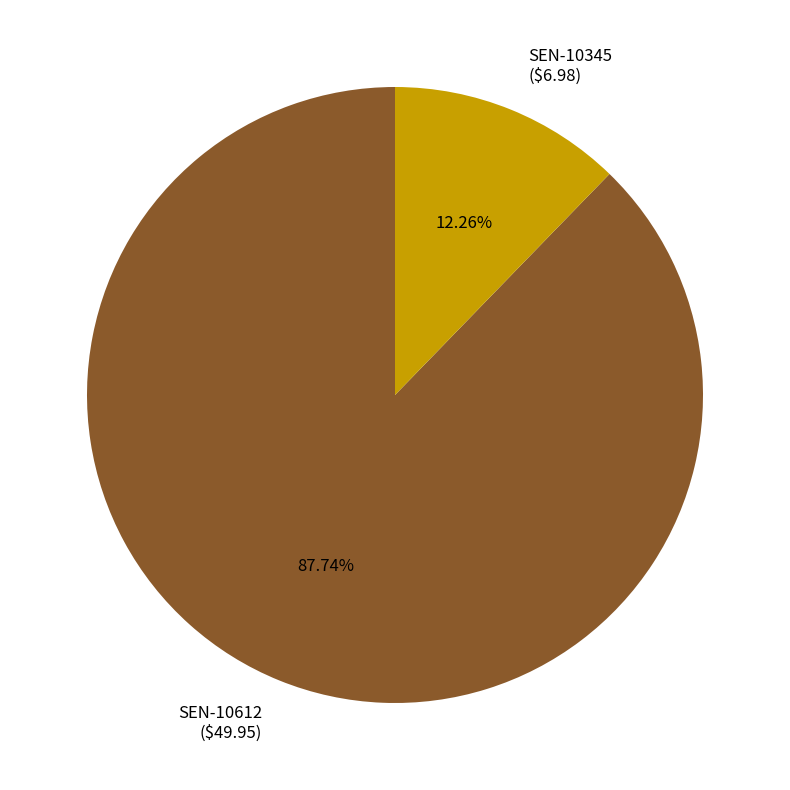

How many segments does this pie chart have?

2